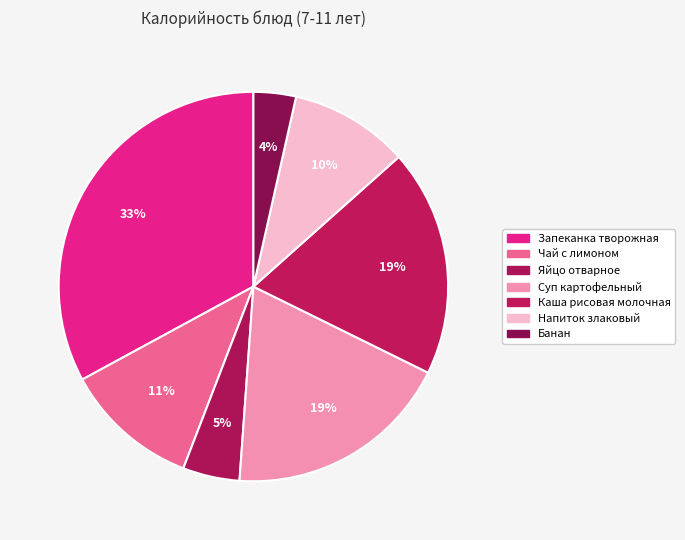

Is it true that Чай с лимоном is 1% of the pie?

False